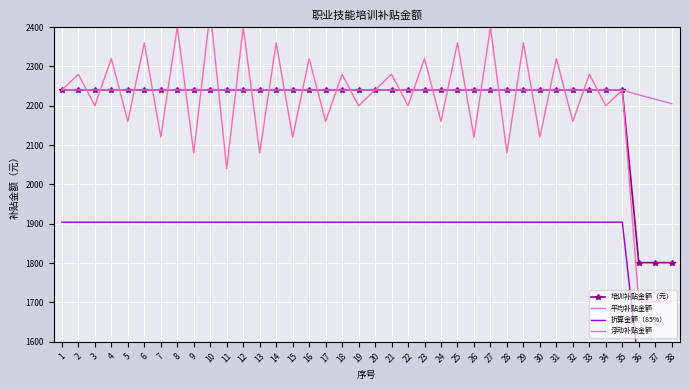

What is the value of the 折算金额（85%） point at the 27th from the left?

1904.0